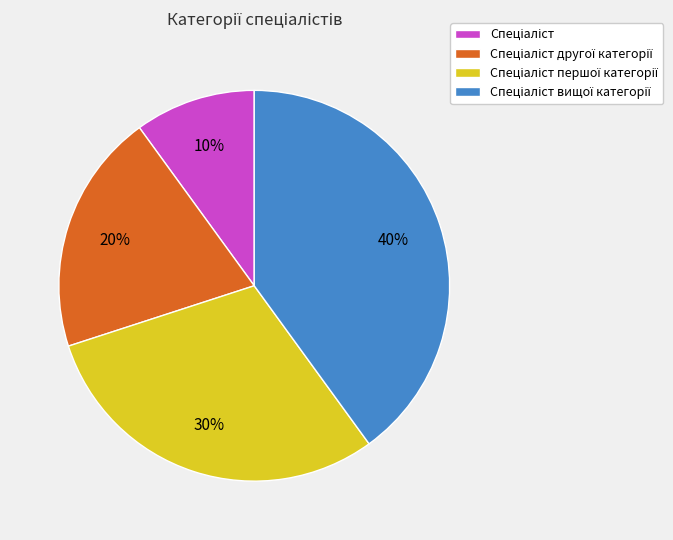

To the nearest percent, what is the average slice percentage?

25%